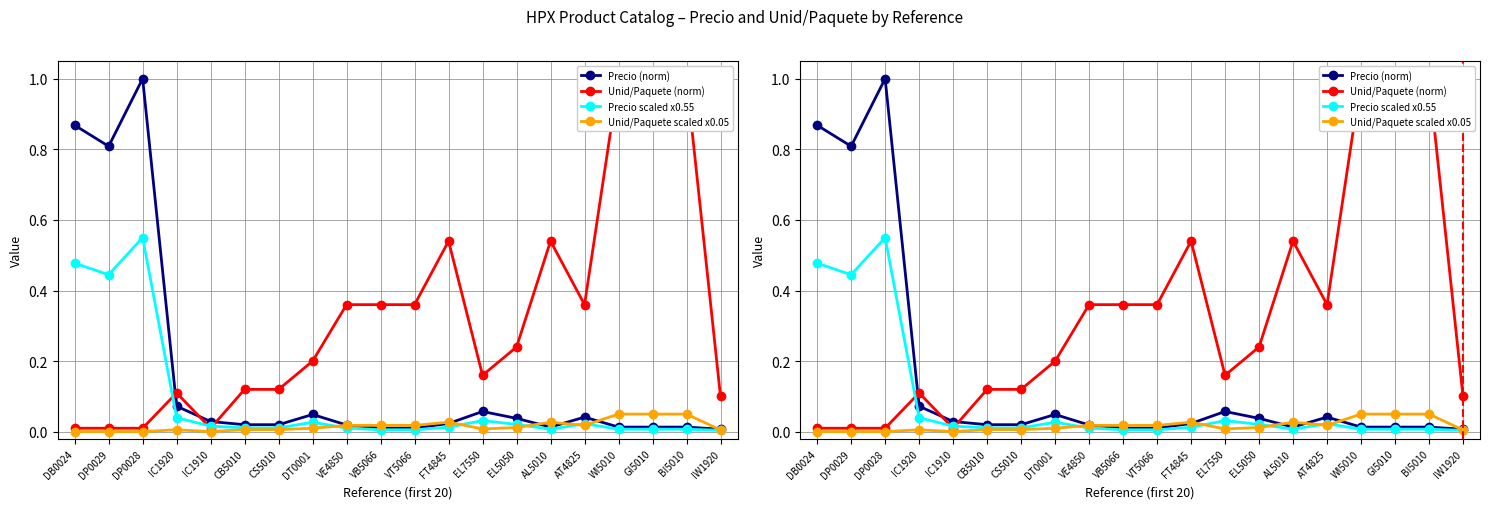

Read the Precio scaled x0.55 value at DB0024.

0.5